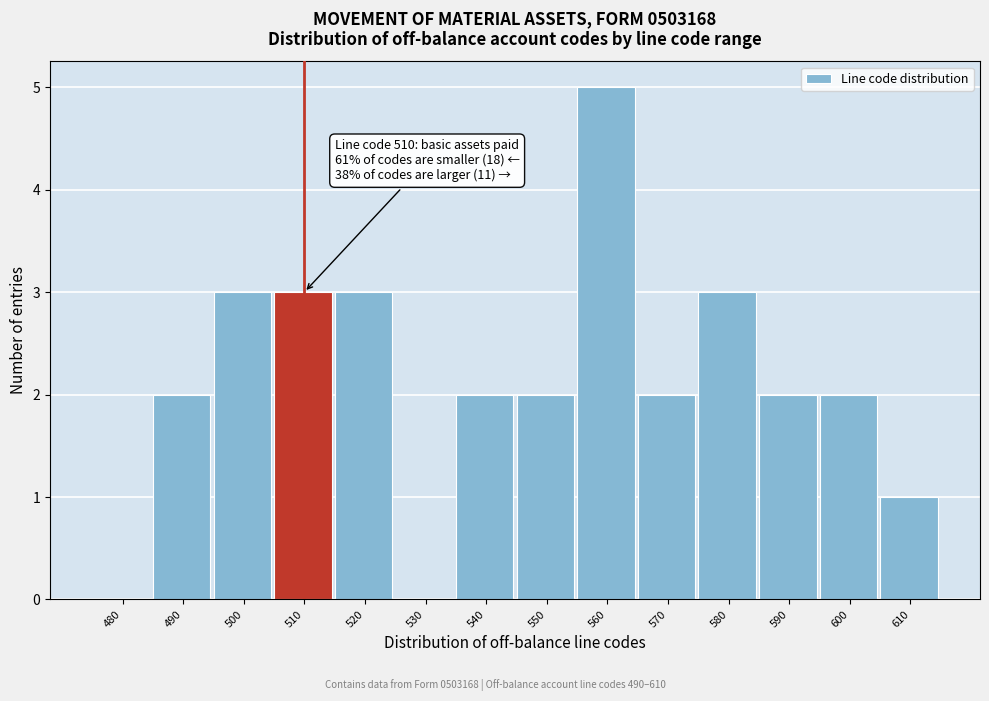

Reading left to right, what are all the values shown in this chart?

480=0	490=2	500=3	510=3	520=3	530=0	540=2	550=2	560=5	570=2	580=3	590=2	600=2	610=1